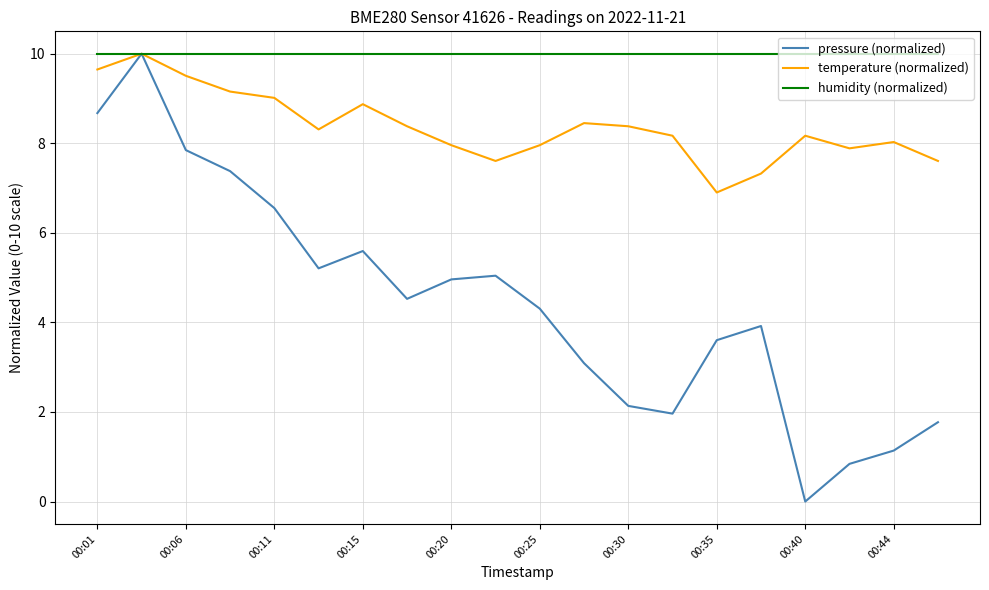

True or false: pressure (normalized) has more than 1 interior local peaks.

True